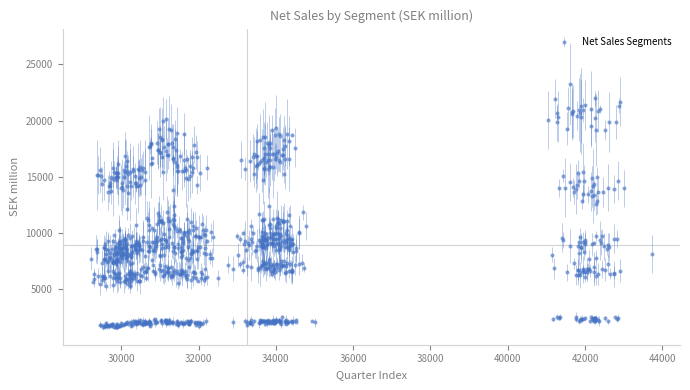

What is the difference between the second highest and second lowest values?

20346.3